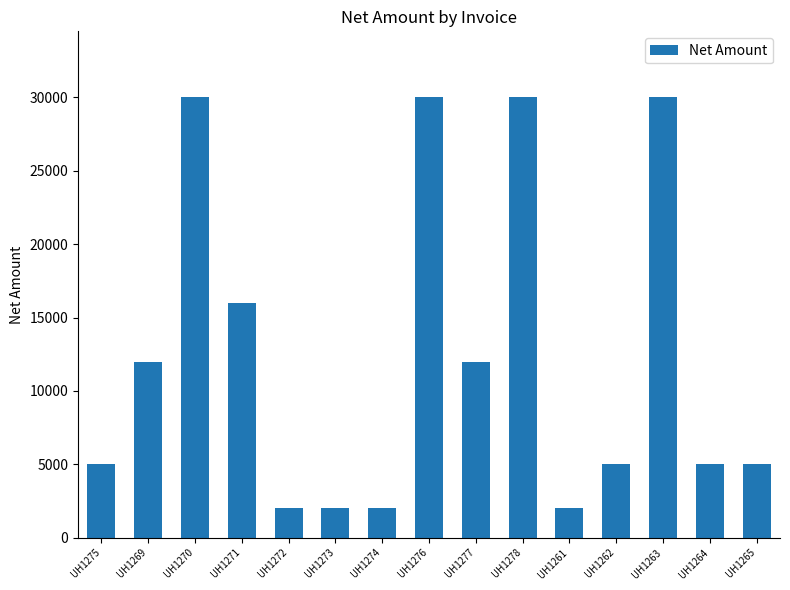

How many values are below 5000?

4